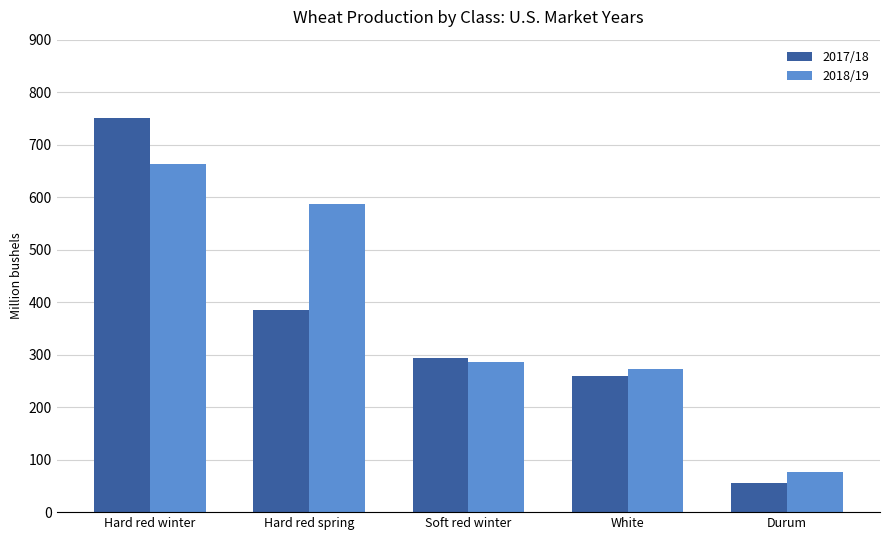

The value of 2017/18 at Soft red winter is 293.2. True or false?

True